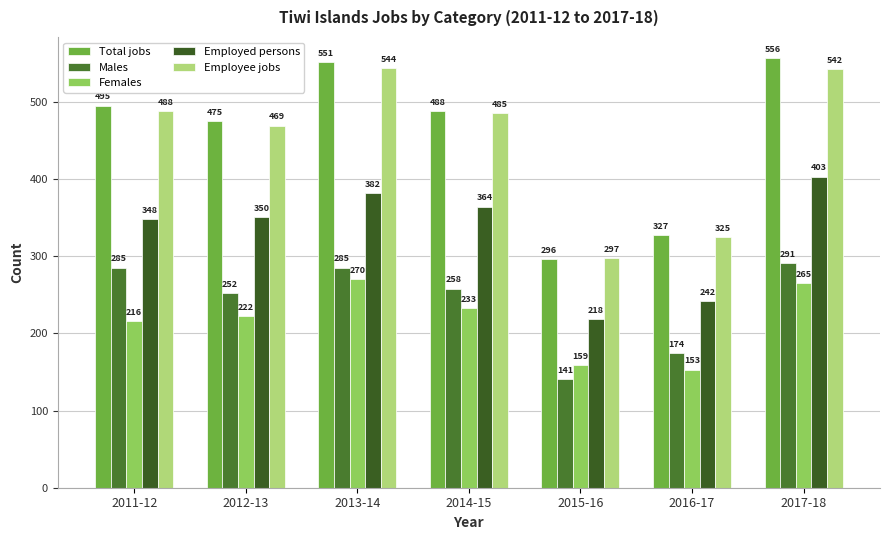

What position from the right is 2017-18?

1